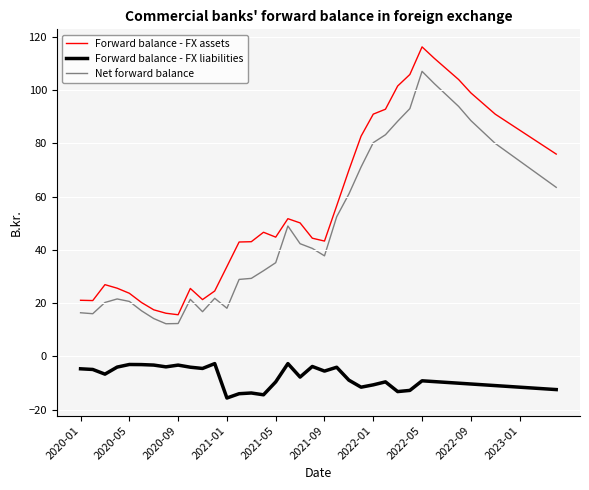

Which series has the largest range (max minus min)?

Forward balance - FX assets